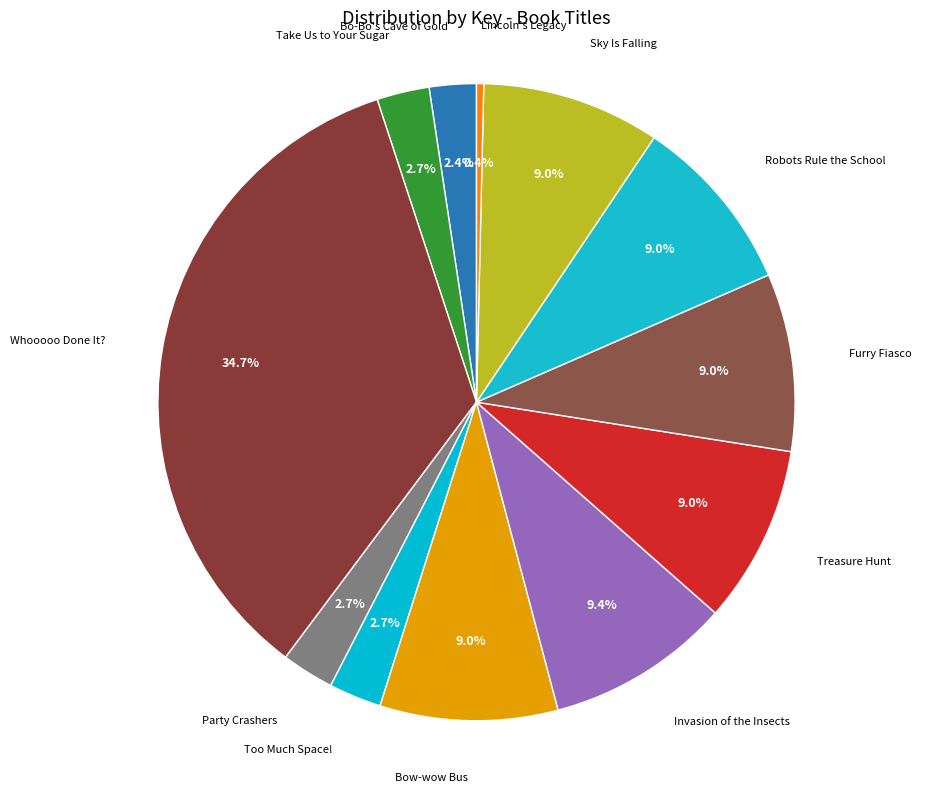

How much of the chart is everything except Treasure Hunt?

91.0%